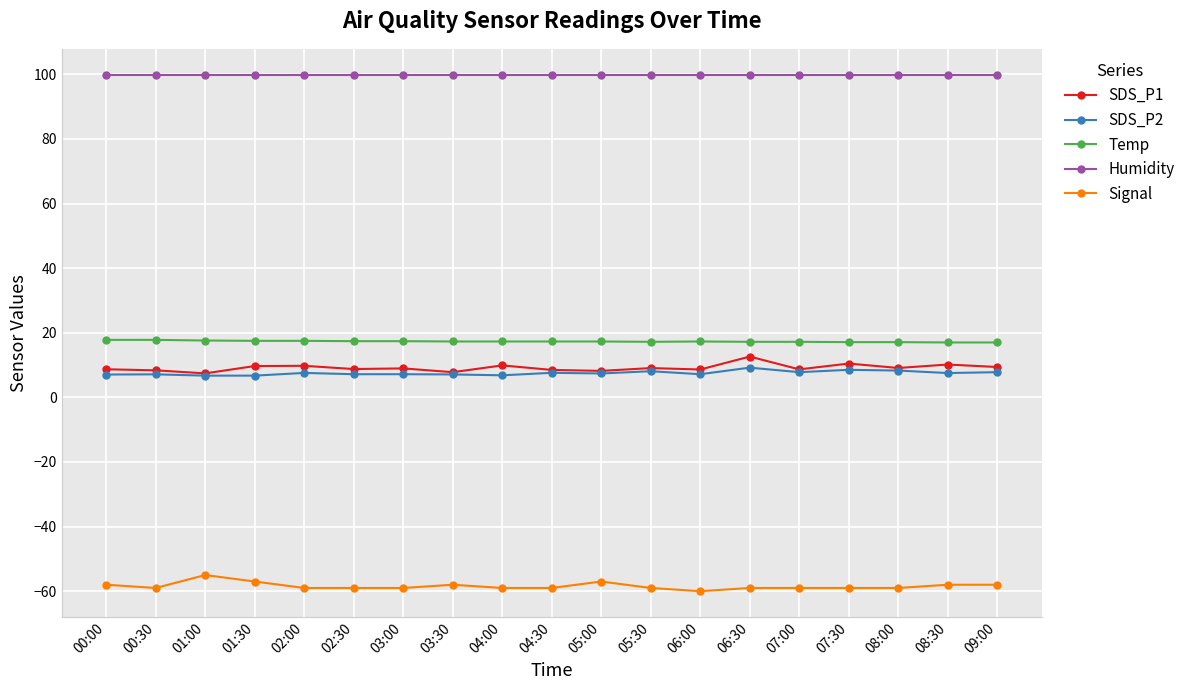

What is the average value of the SDS_P1 series?

9.2